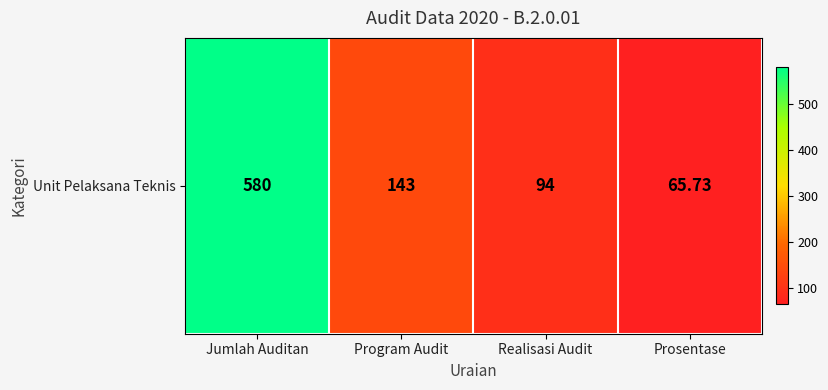

Which category has the highest value across all series?

Jumlah Auditan